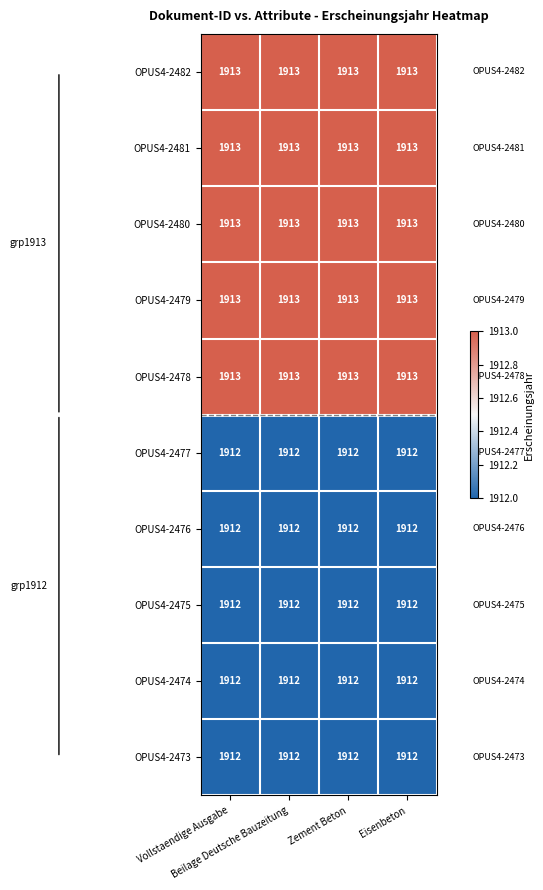

At how many categories does at least one series exceed 1912?

4